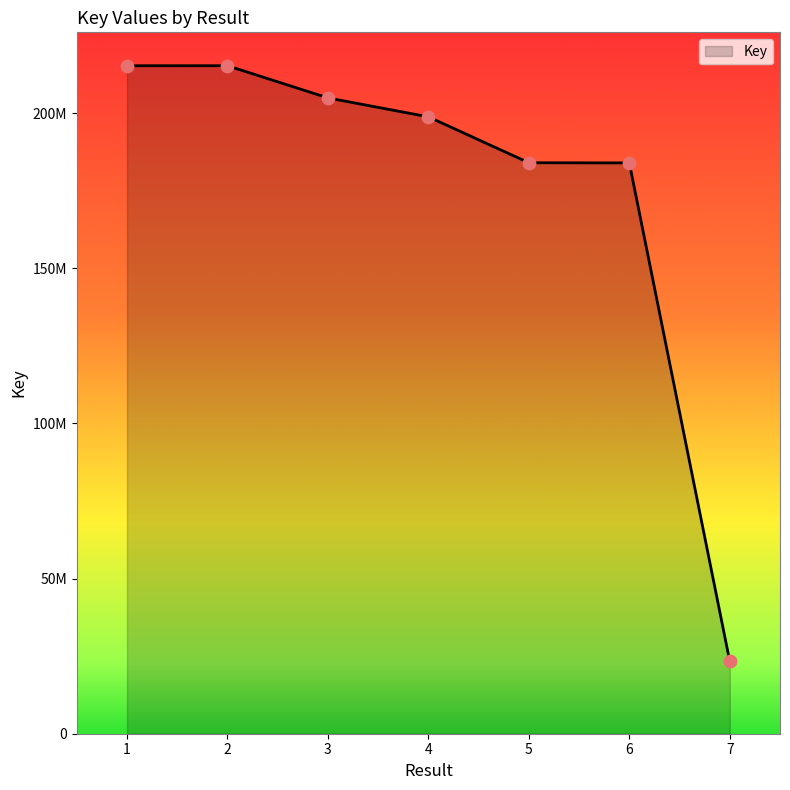

Is this an area chart (filled region under the line)?

Yes